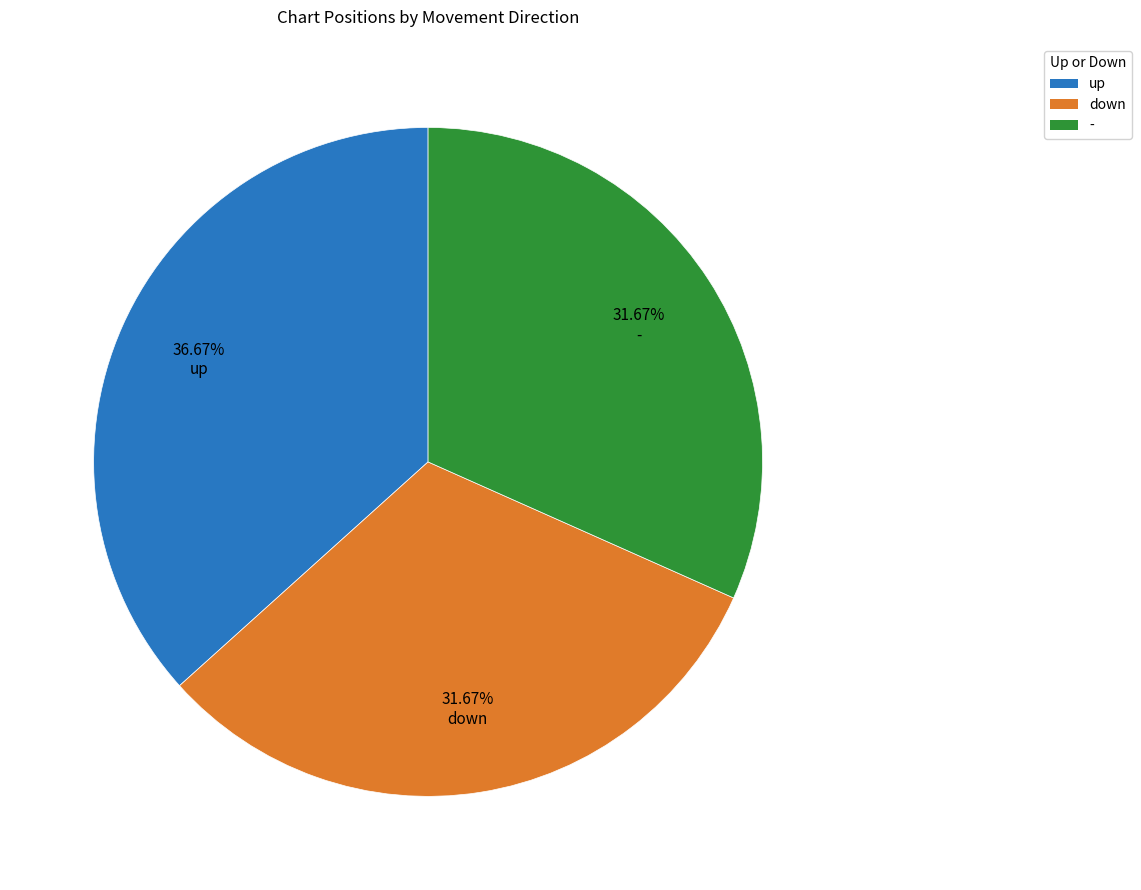

Which category has the biggest portion of the pie?

up